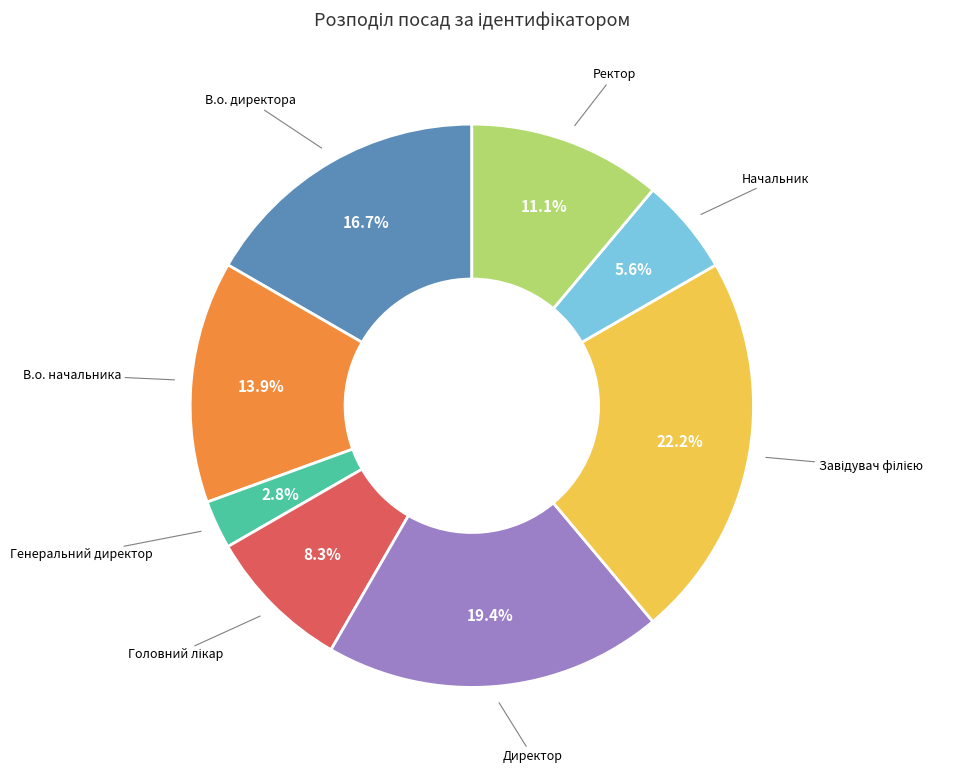

To the nearest percent, what is the difference between the largest and smallest slice percentages?

19%